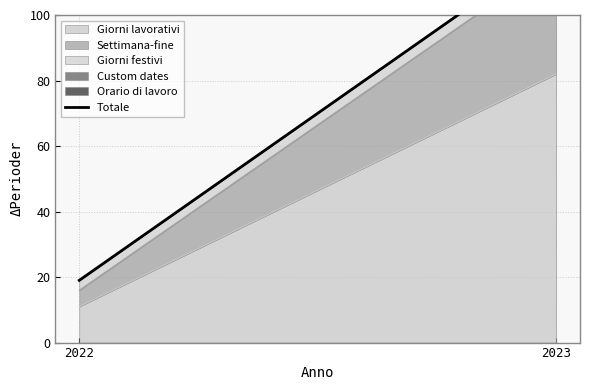

Which has a higher value, 2023 or 2022?

2023